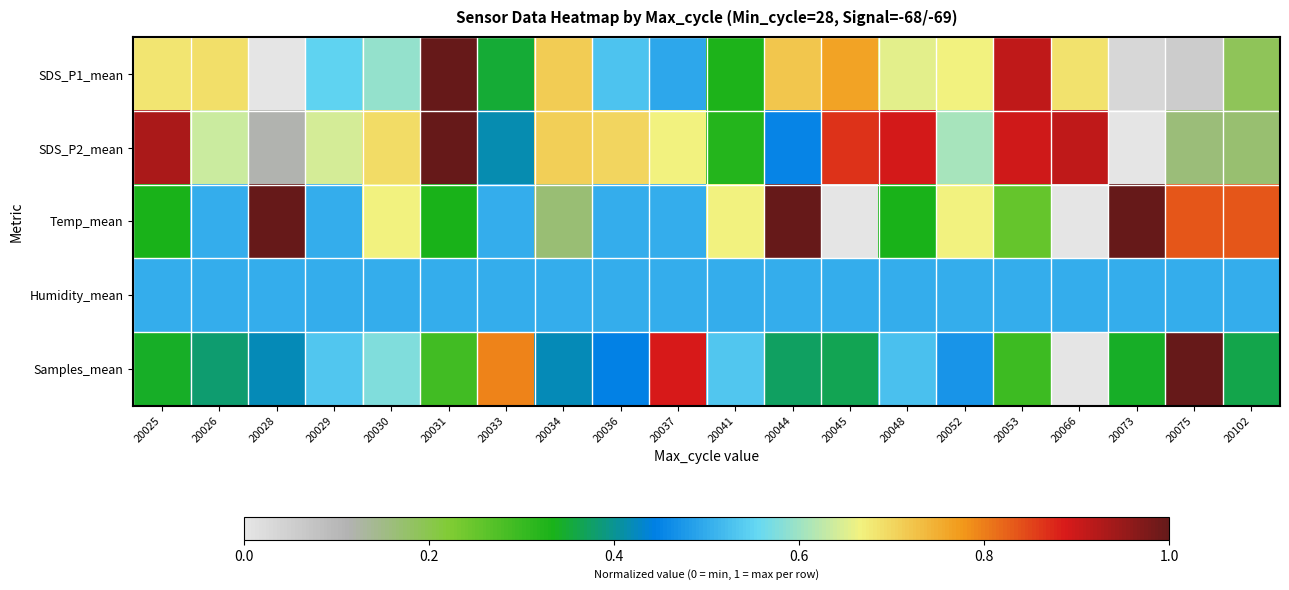

At which category does the chart reach its peak across all series?

20031